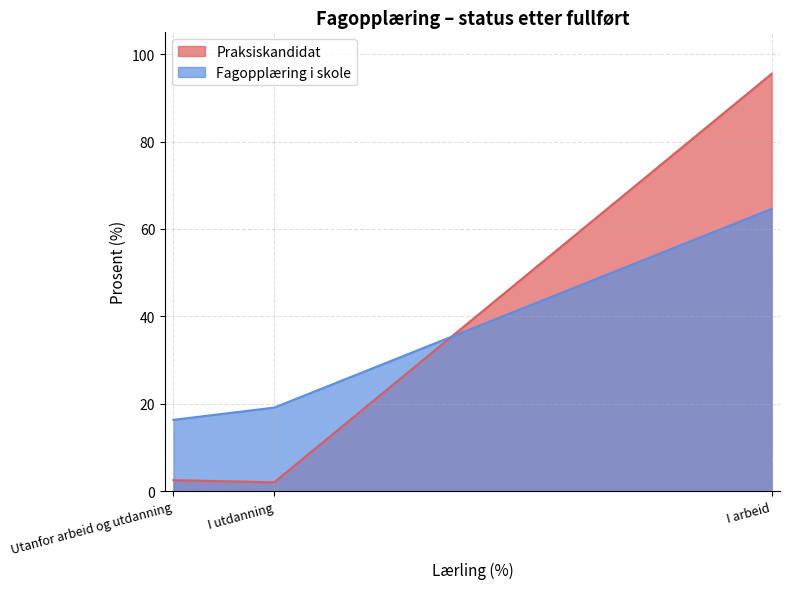

Reading right to left, list all the values displayed in this chart.

Praksiskandidat: I arbeid=95.5	I utdanning=2.0	Utanfor arbeid og utdanning=2.5
Fagopplæring i skole: I arbeid=64.6	I utdanning=19.1	Utanfor arbeid og utdanning=16.3